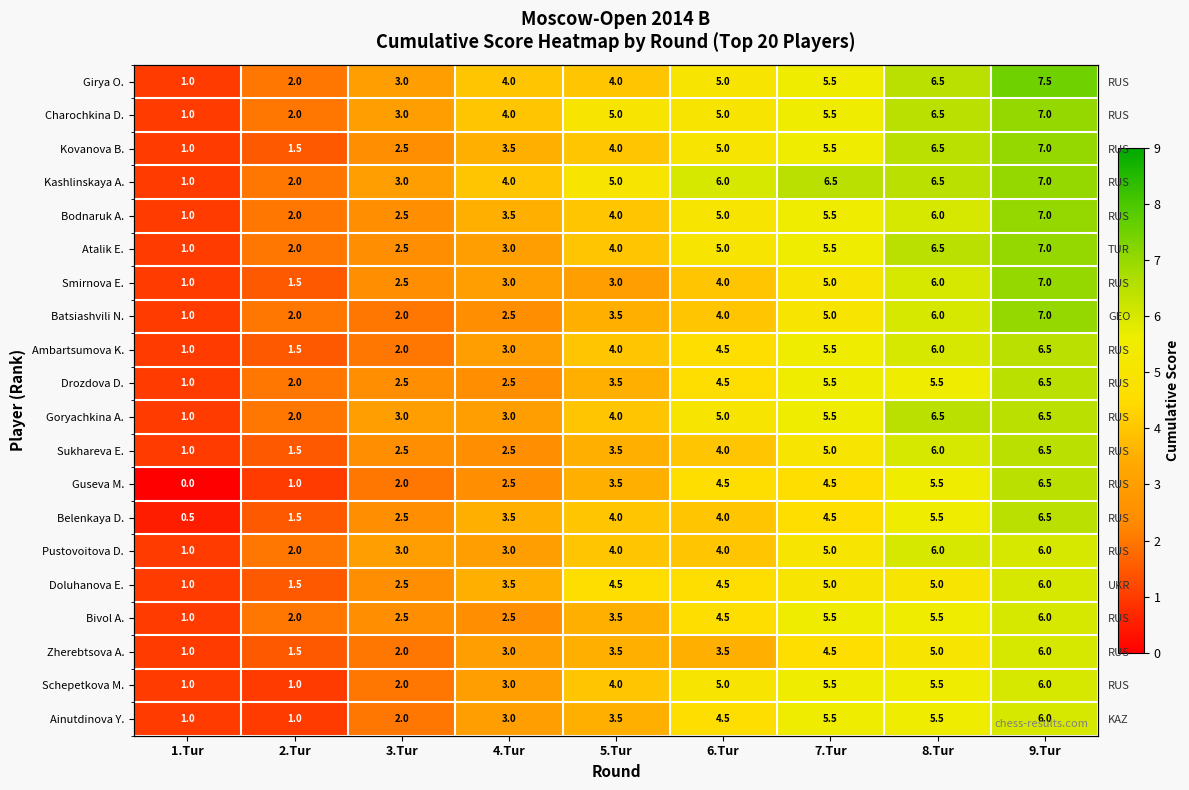

At how many categories does at least one series exceed 1?

8